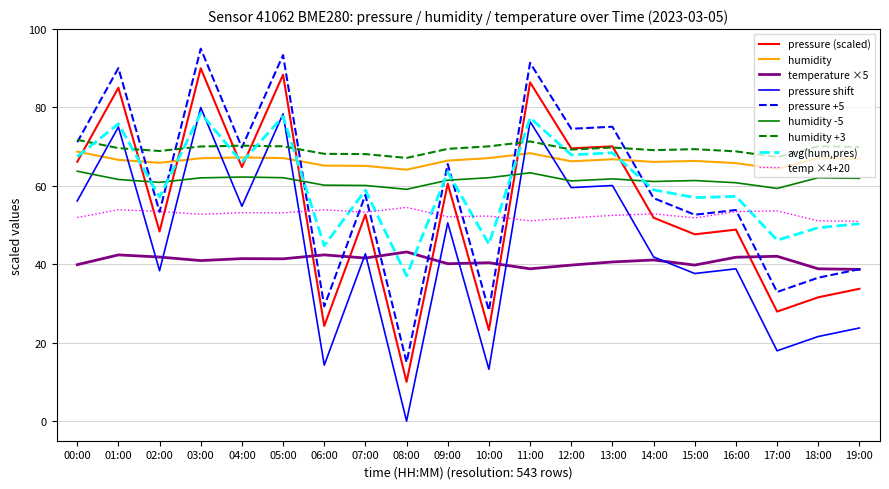

What is the maximum value shown in the chart?

95.0